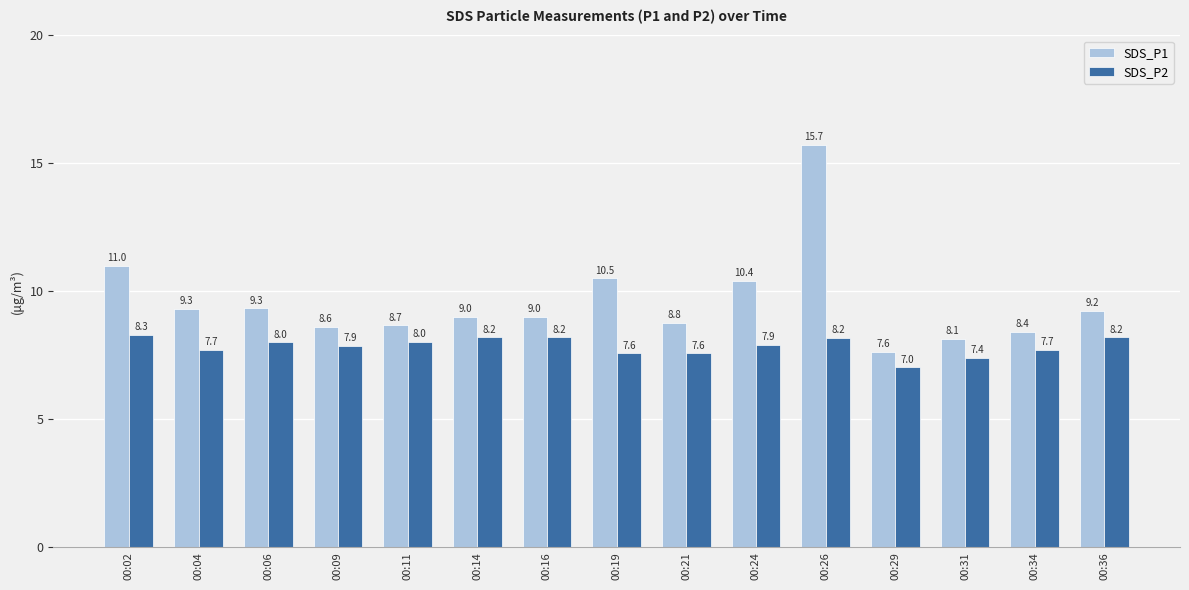

Which label corresponds to the largest value in the chart?

00:26